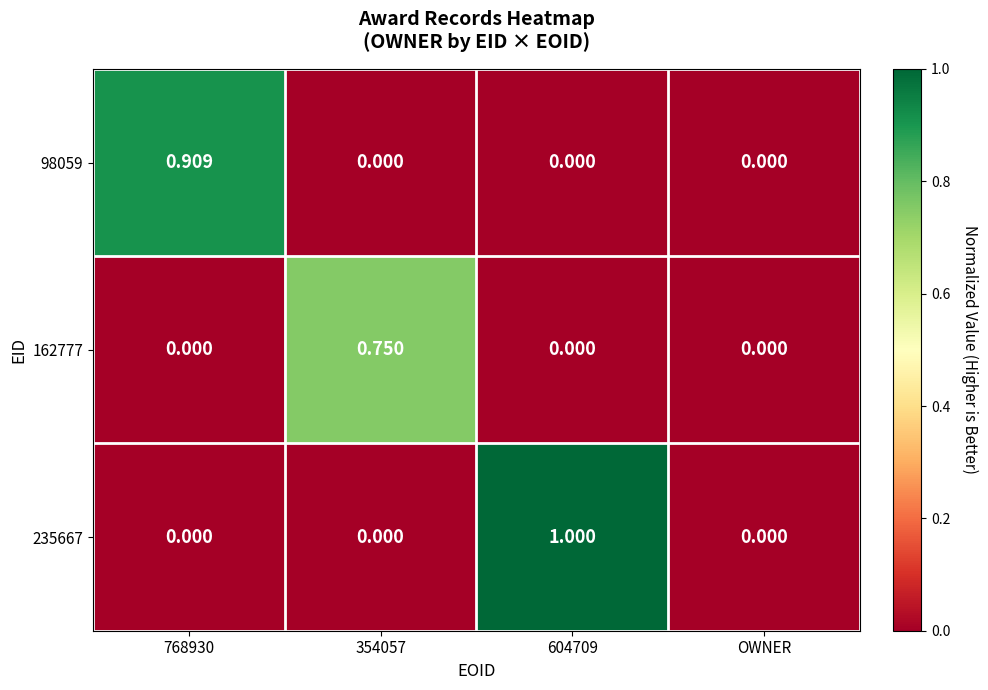

How many series are shown in this chart?

3